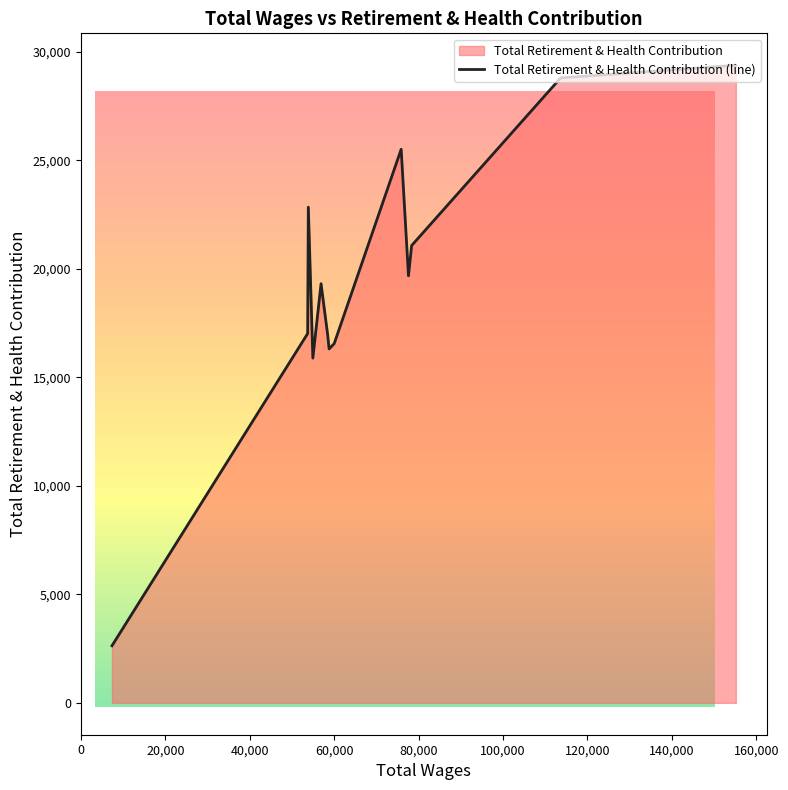

What is the minimum value shown in the chart?

2630